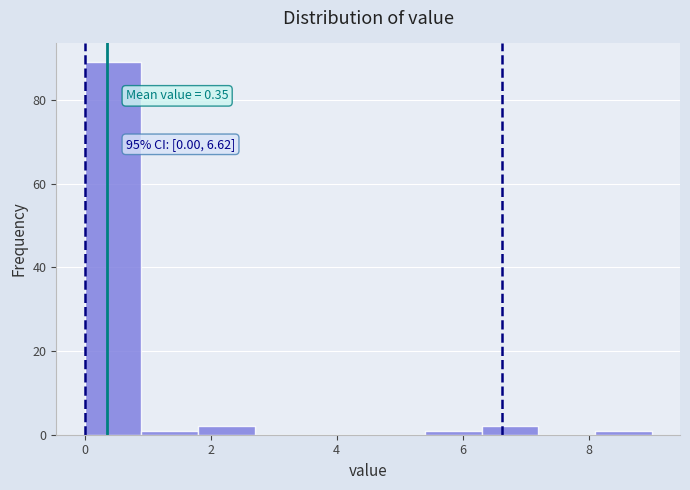

Which range on the x-axis has the tallest bar?

0.0 to 0.9